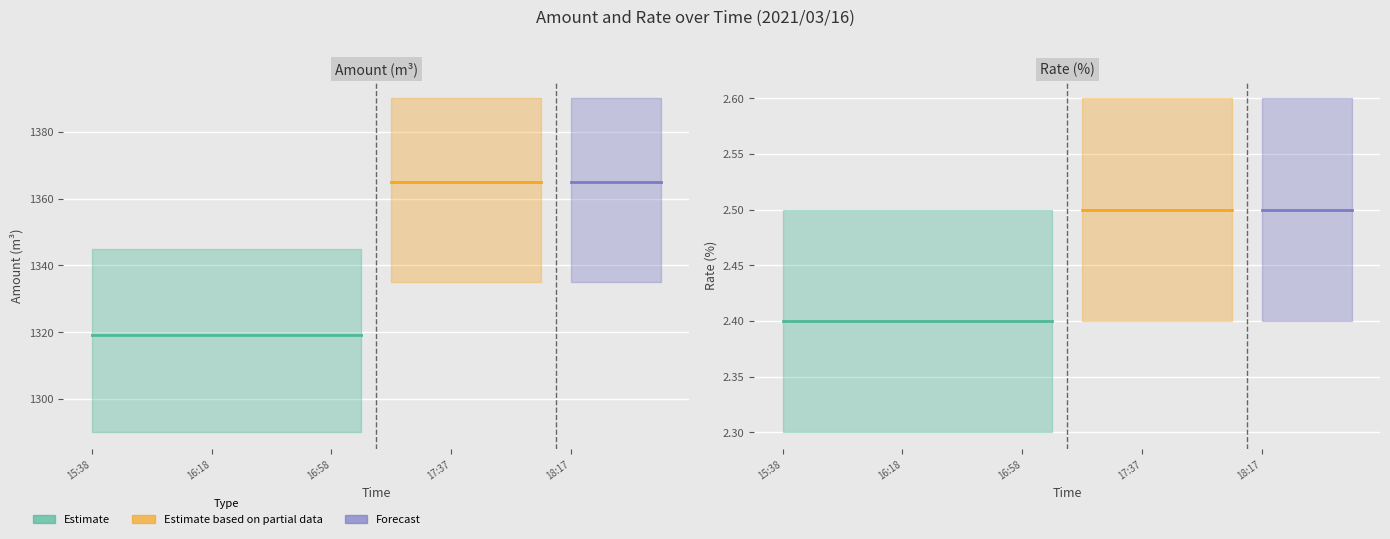

True or false: Amount(m3) and Rate(%) intersect in this chart.

False